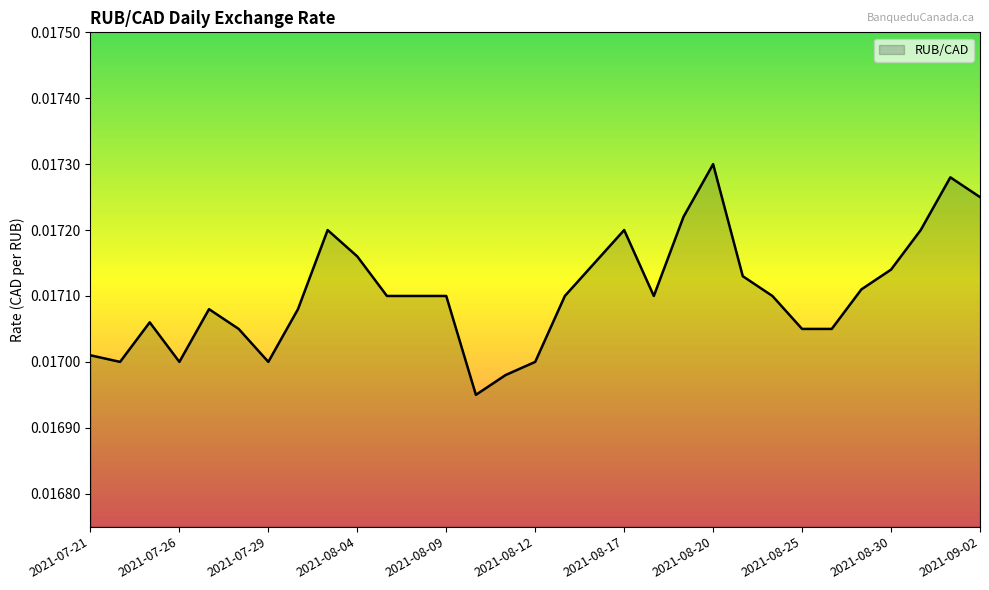

True or false: the data has more than 0 interior local peaks.

True